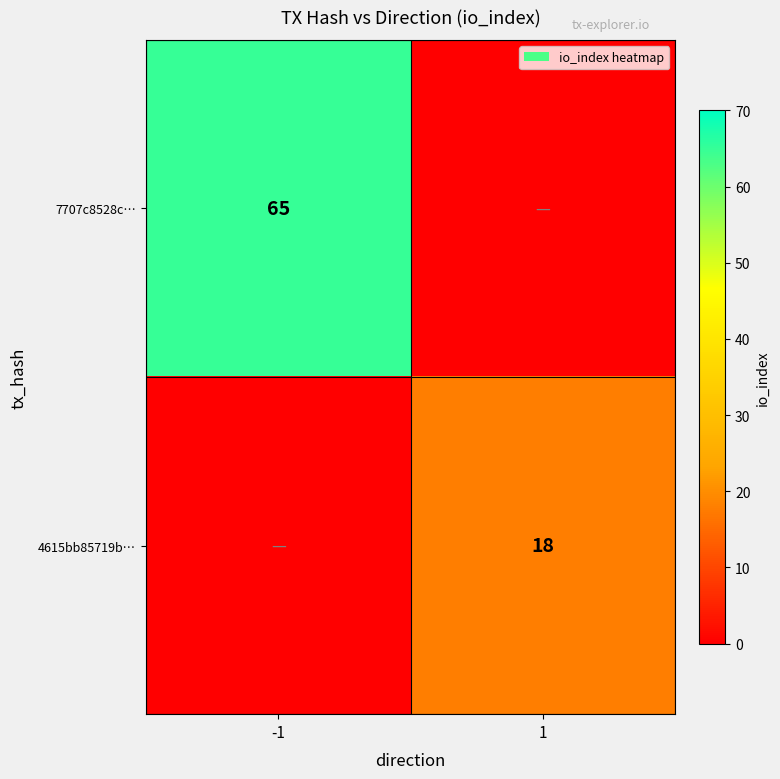

The 7707c8528c… series shows 65 at -1. True or false?

True